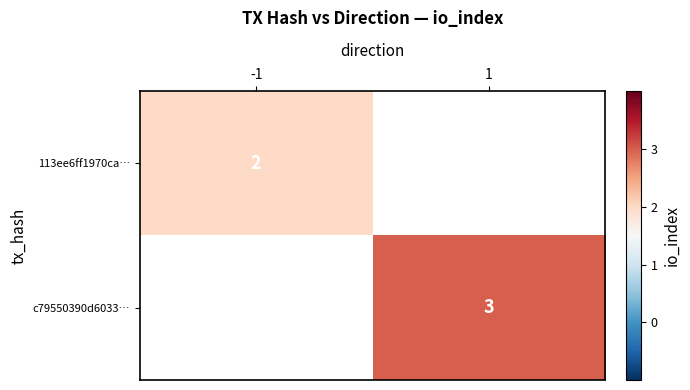

At how many categories does at least one series exceed 2?

1